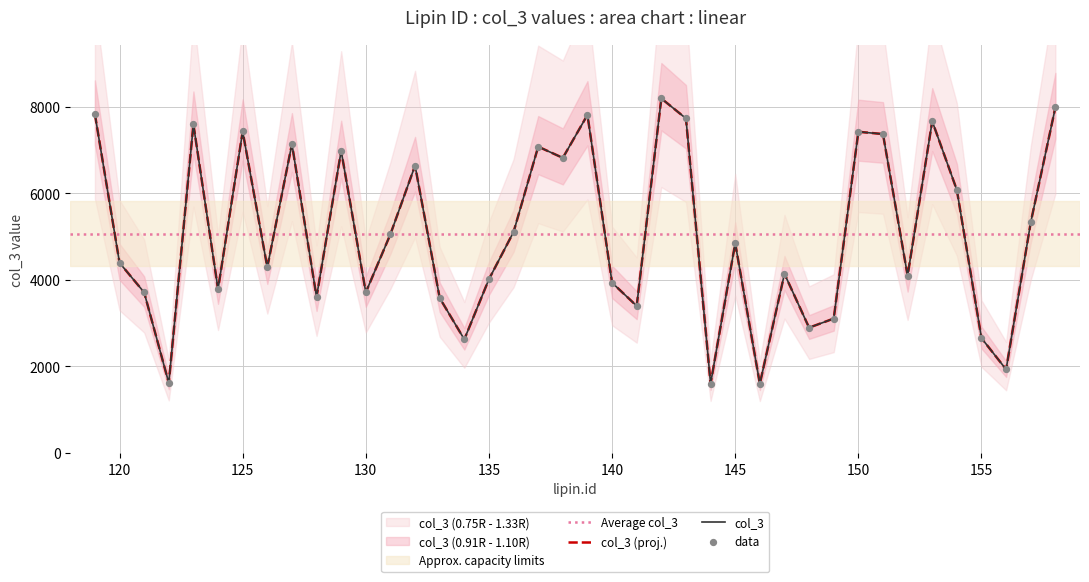

What is the change in value from 134 to 156?

-695